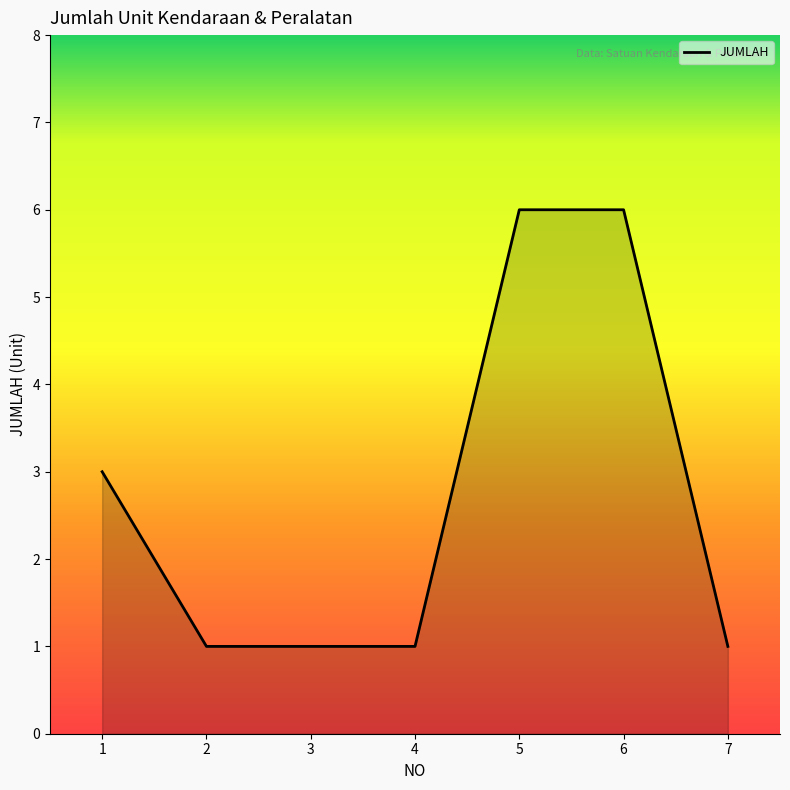

Is it true that the value at 6 is 9?

False